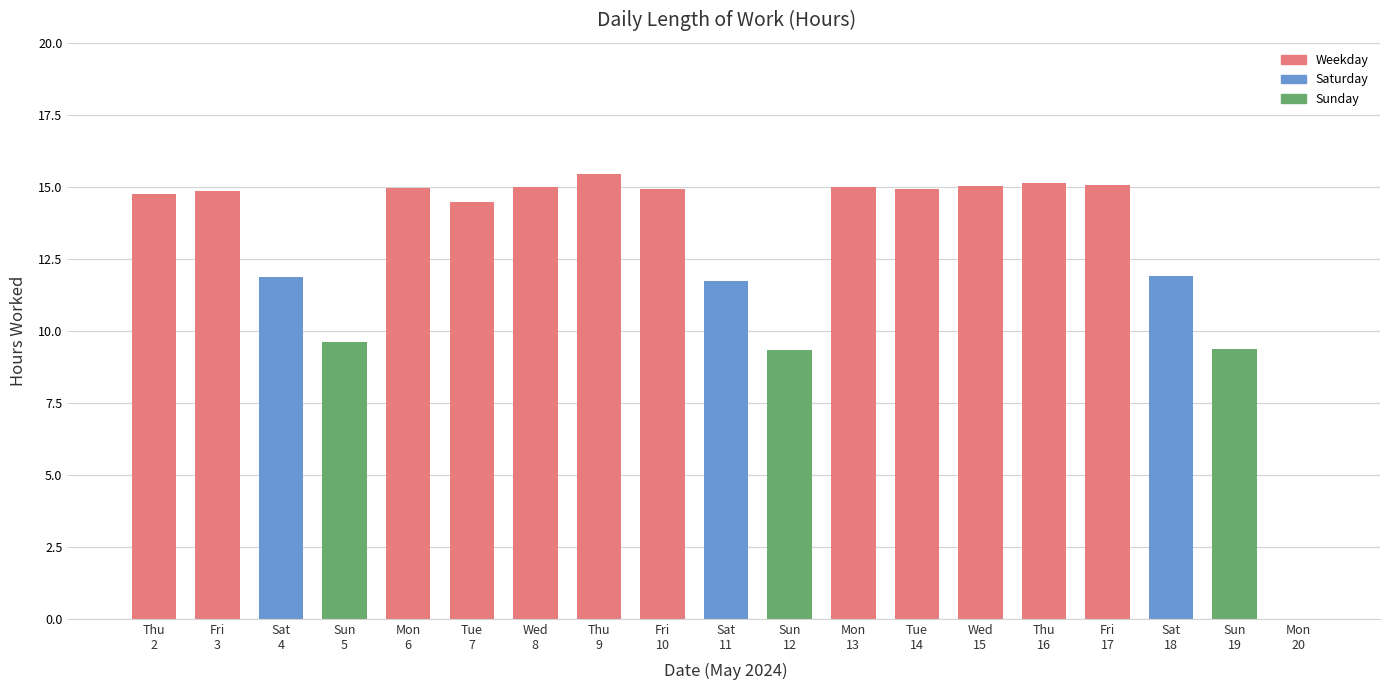

Are the bars horizontal?

No